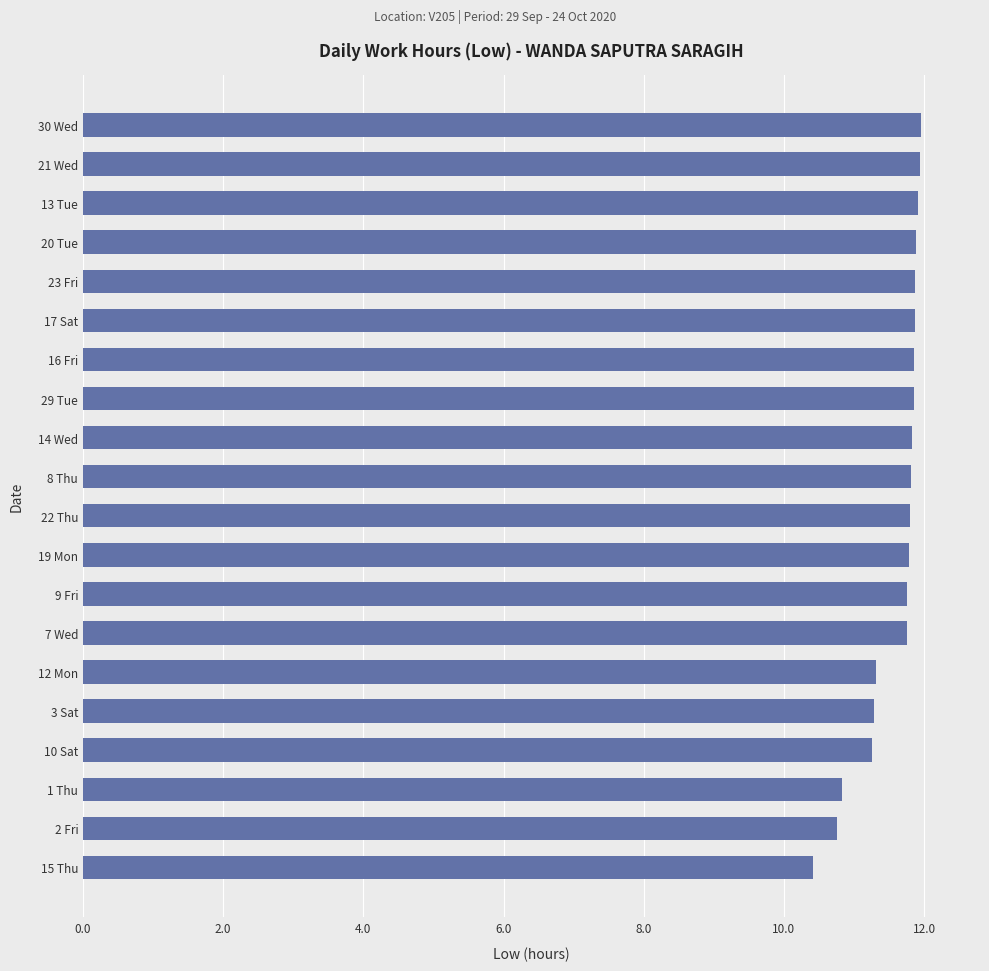

What is the maximum value shown in the chart?

12.0